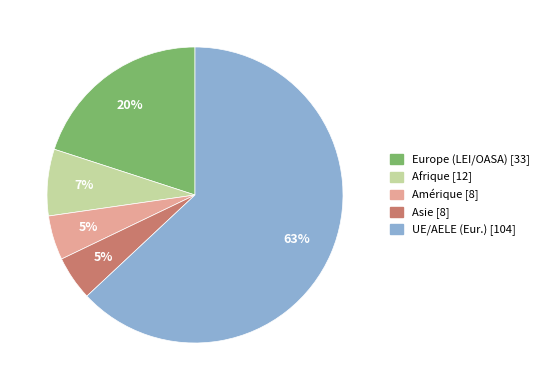

To the nearest percent, what is the average slice percentage?

20%